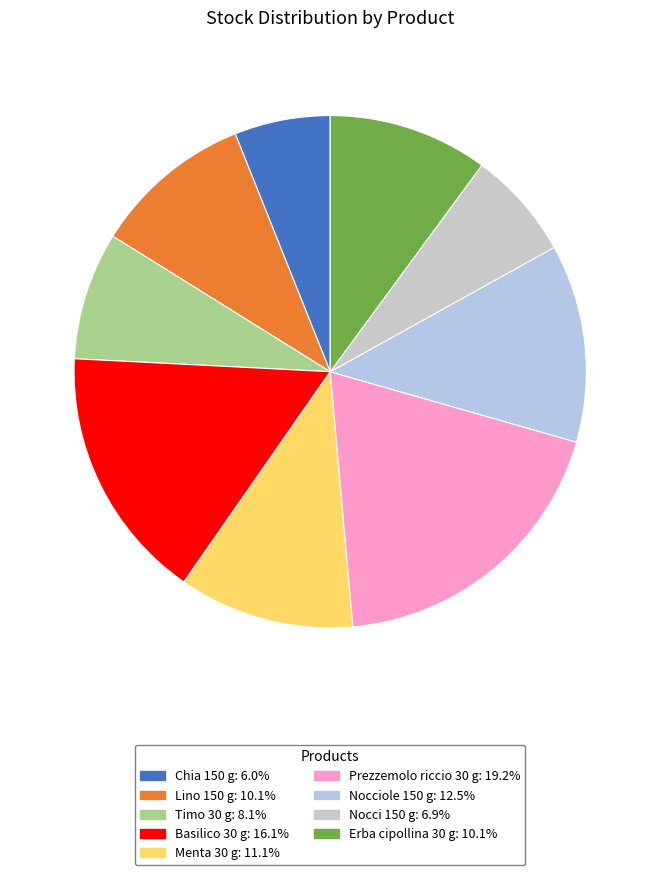

Count the number of slices in the pie.

9